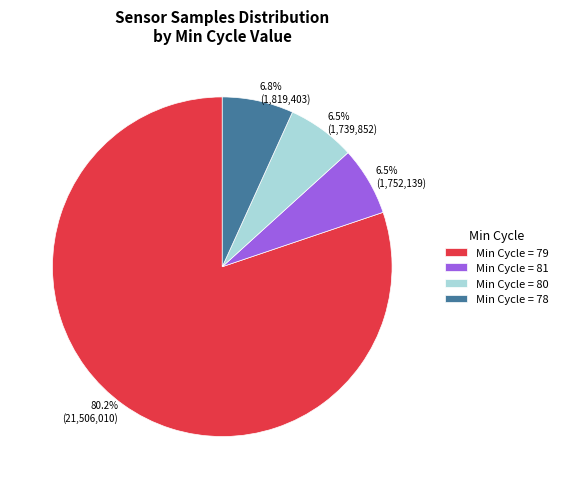

Count the number of slices in the pie.

4